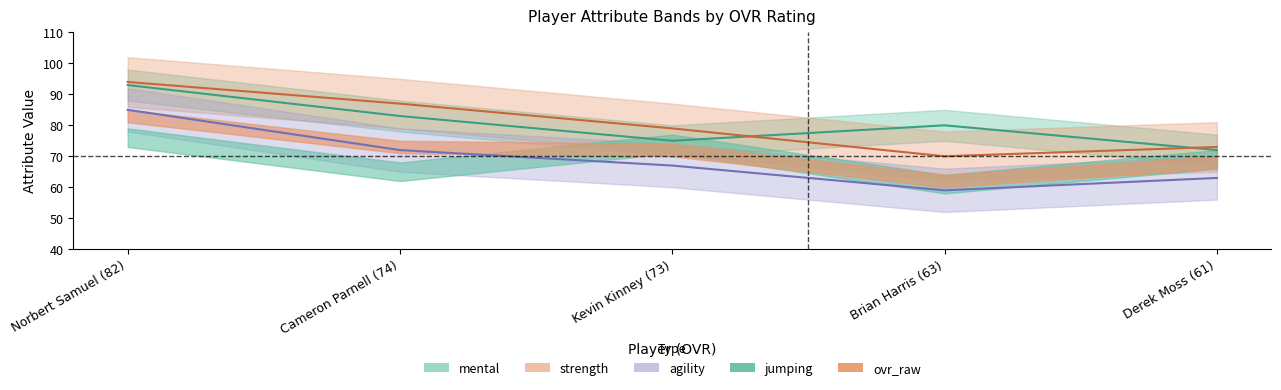

At which category is the sum across all series the highest?

Norbert Samuel (82)